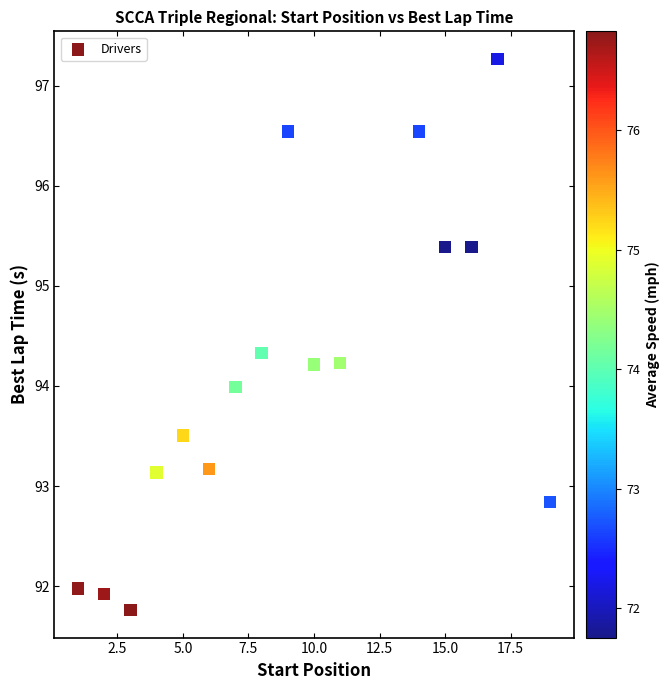

What is the range of Y values (max minus min)?

5.5